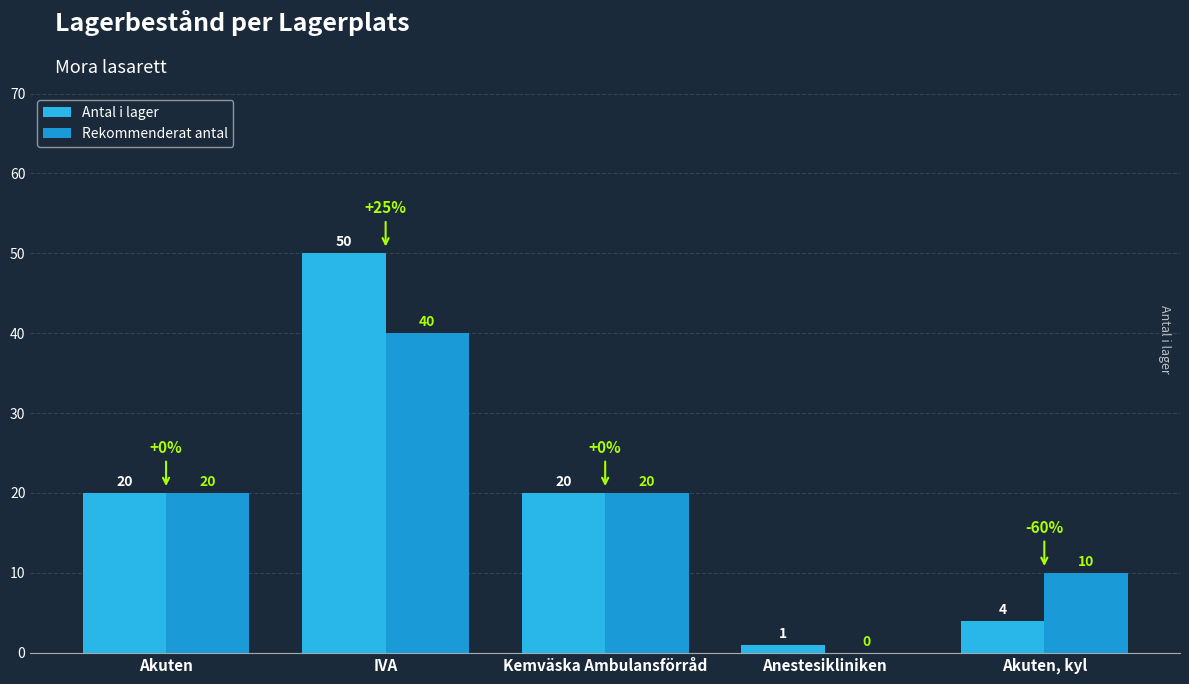

How many groups of bars are there?

5